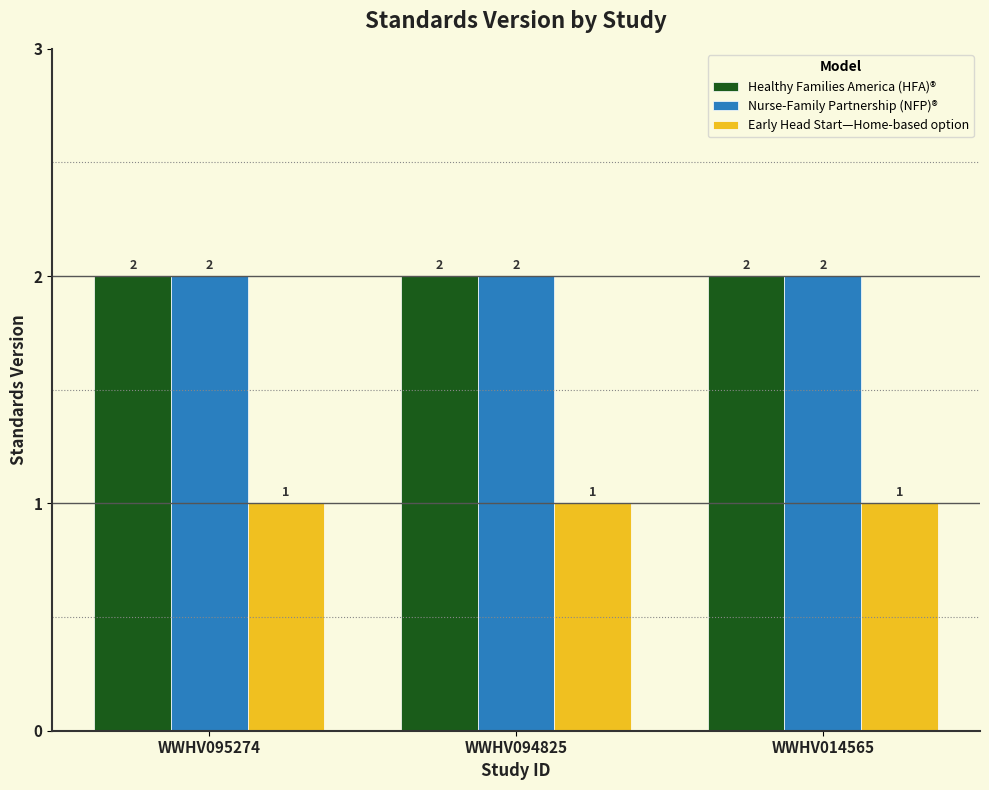

At how many categories does at least one series exceed 1?

3